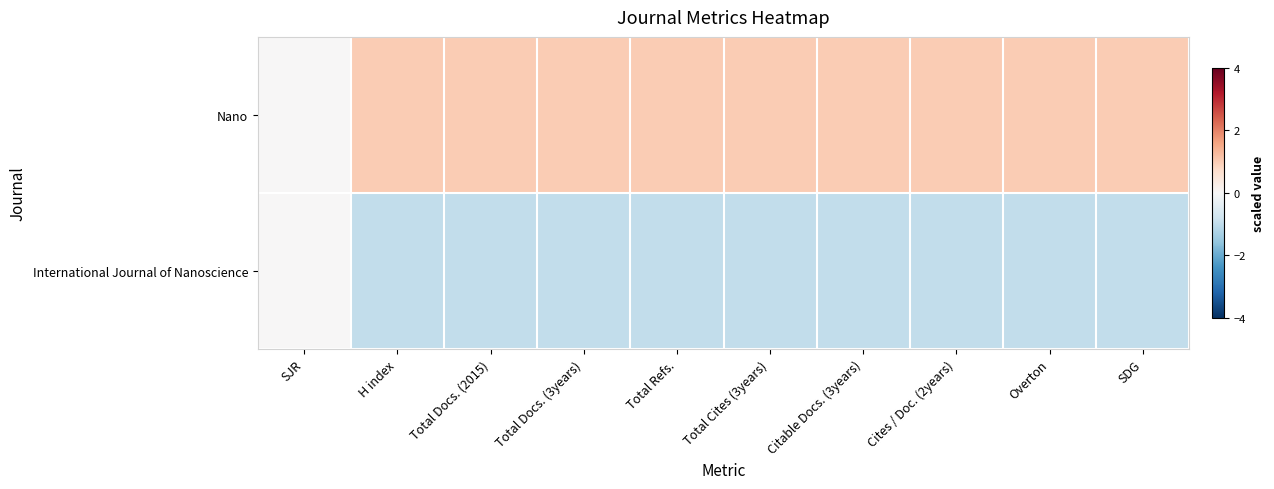

Rank the series at Overton from lowest to highest value.

International Journal of Nanoscience, Nano